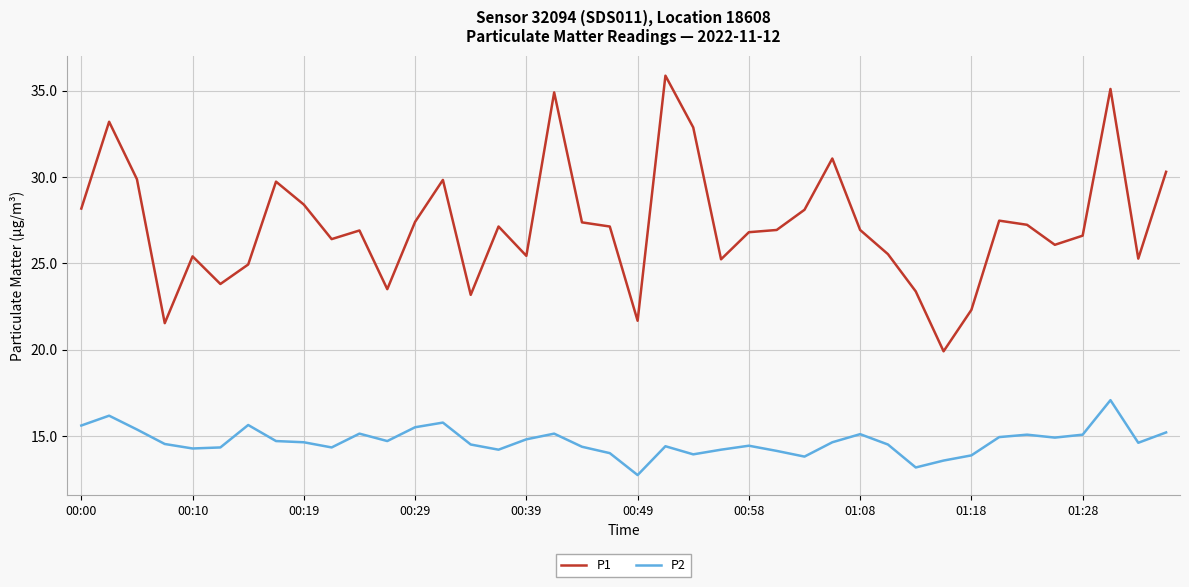

Which series has the largest range (max minus min)?

P1